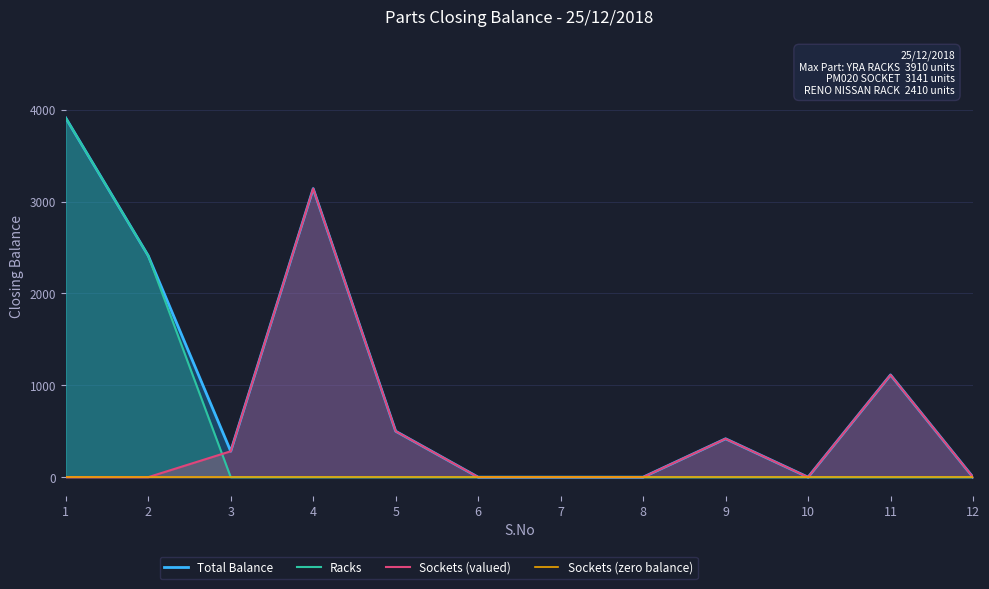

What is the spread (max minus min) of values at 11?

1113